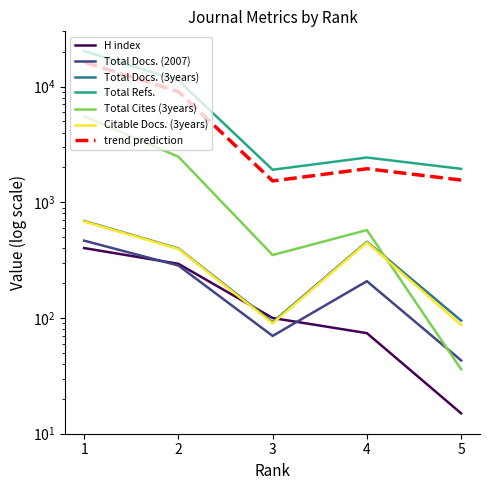

How many interior local valleys does the Citable Docs. (3years) series have?

1